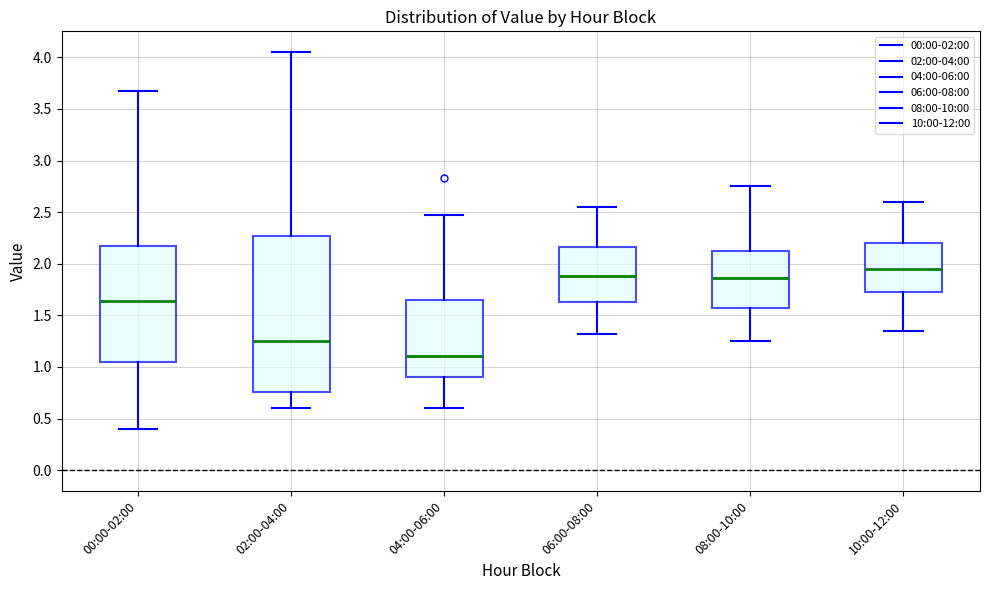

Reading left to right, transcribe this box plot: for each box, give where its median line is, the range the box spans, and where its two whiskers end, as read against the y-axis. The values are not printed on the chart, so give them approximately, as read against the axis.

00:00-02:00: median 1.65, box 1.05 to 2.15, whiskers 0.40 to 3.65
02:00-04:00: median 1.25, box 0.75 to 2.25, whiskers 0.60 to 4.05
04:00-06:00: median 1.10, box 0.90 to 1.65, whiskers 0.60 to 2.45
06:00-08:00: median 1.90, box 1.65 to 2.15, whiskers 1.30 to 2.55
08:00-10:00: median 1.85, box 1.60 to 2.15, whiskers 1.25 to 2.75
10:00-12:00: median 1.95, box 1.75 to 2.20, whiskers 1.35 to 2.60